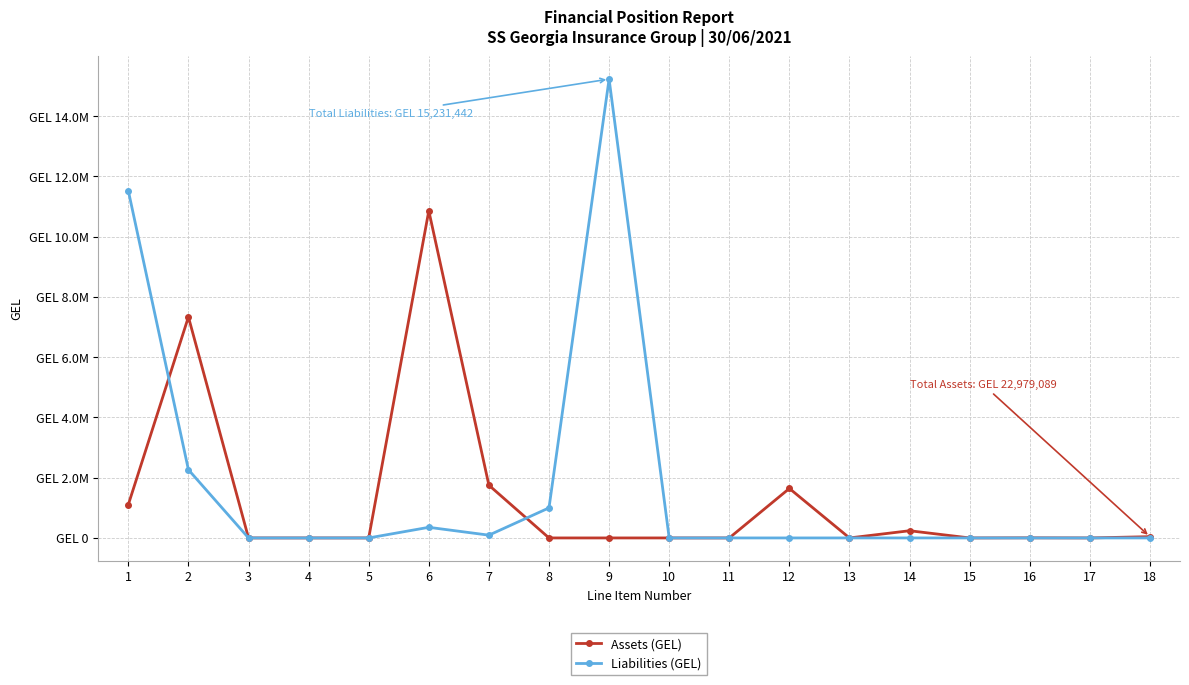

The Liabilities (GEL) series shows 11524323.2 at 1. True or false?

True